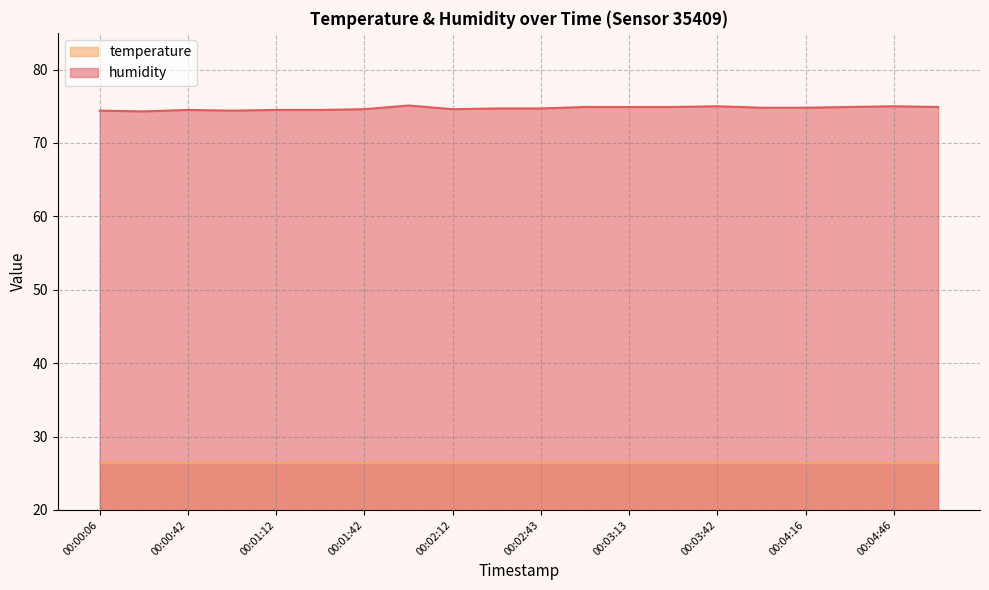

Where is the first local minimum?

00:00:27